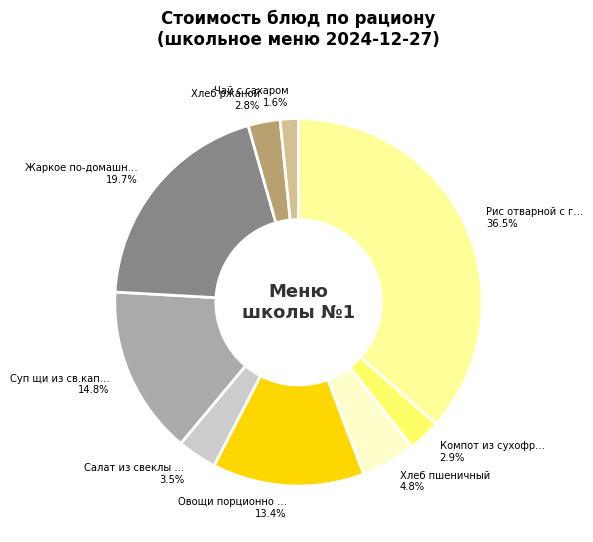

To the nearest percent, what is the difference between the largest and smallest slice percentages?

35%